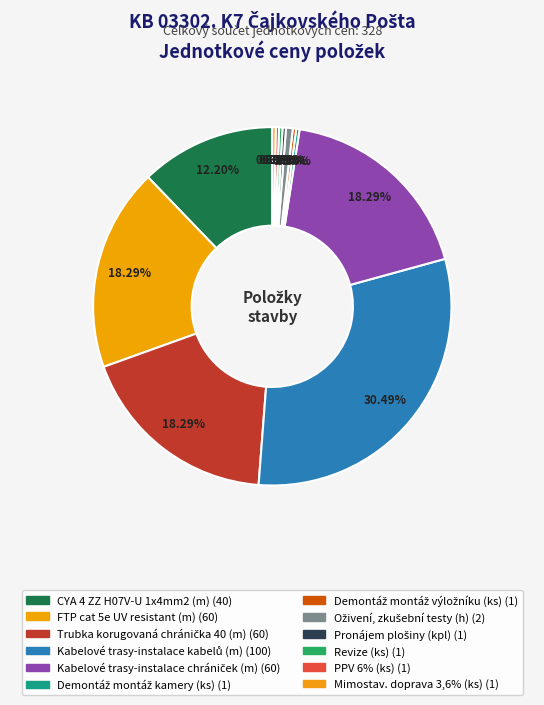

What is the smallest slice in the pie chart?

Demontáž montáž kamery (ks)